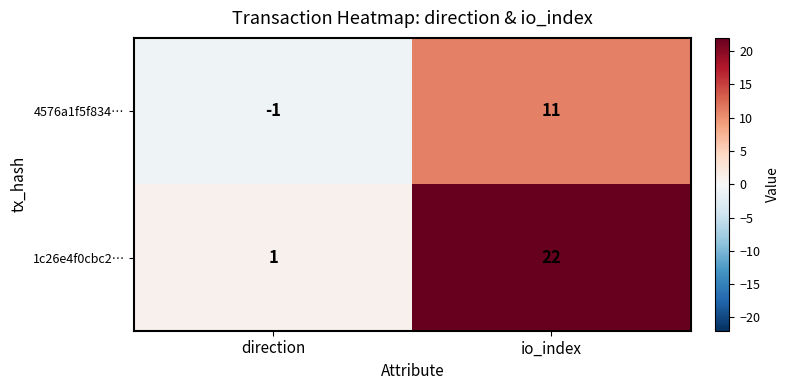

The 1c26e4f0cbc2… series shows 22 at io_index. True or false?

True